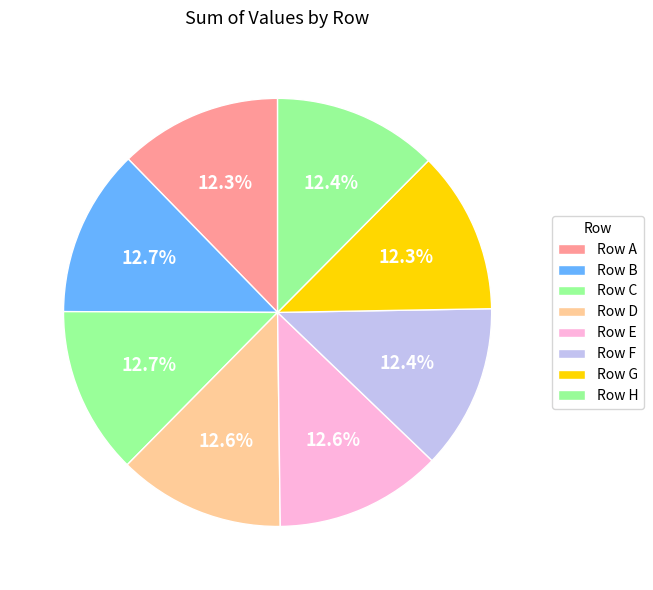

How many slices are in this pie chart?

8